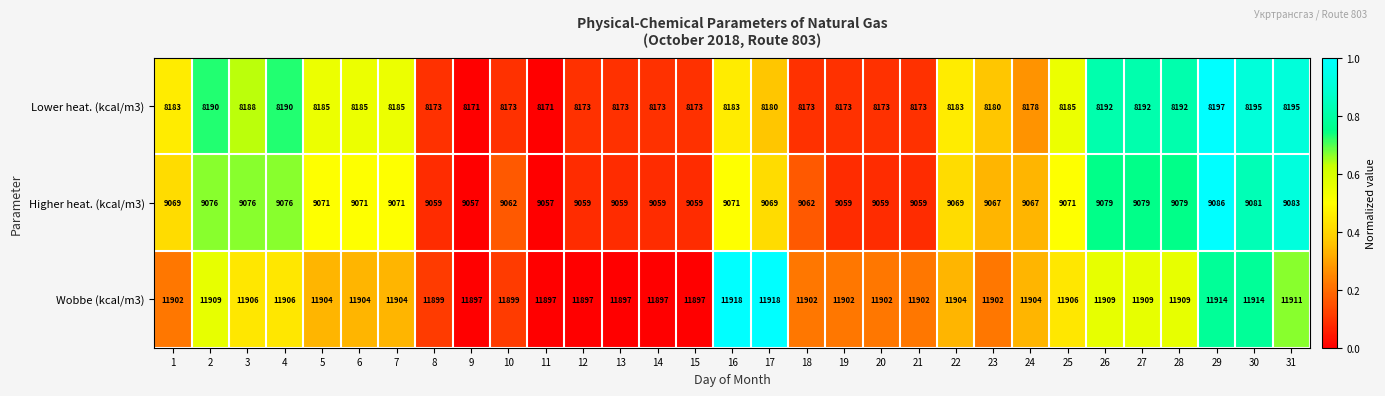

Read the Wobbe (kcal/m3) value at 19, to the nearest 10.

11900